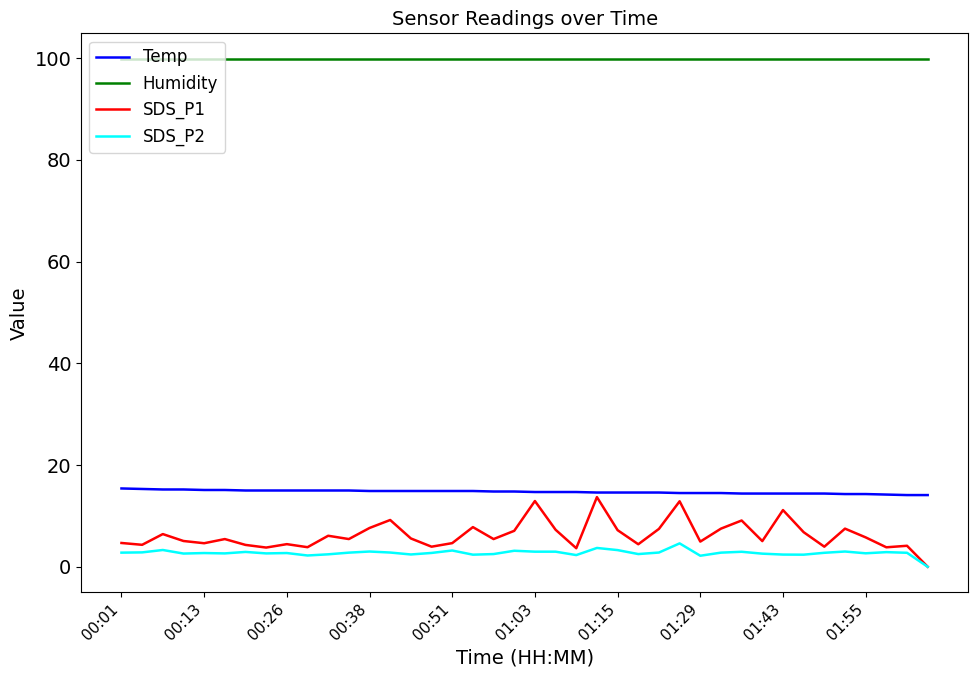

Which series has the largest total across all categories?

Humidity